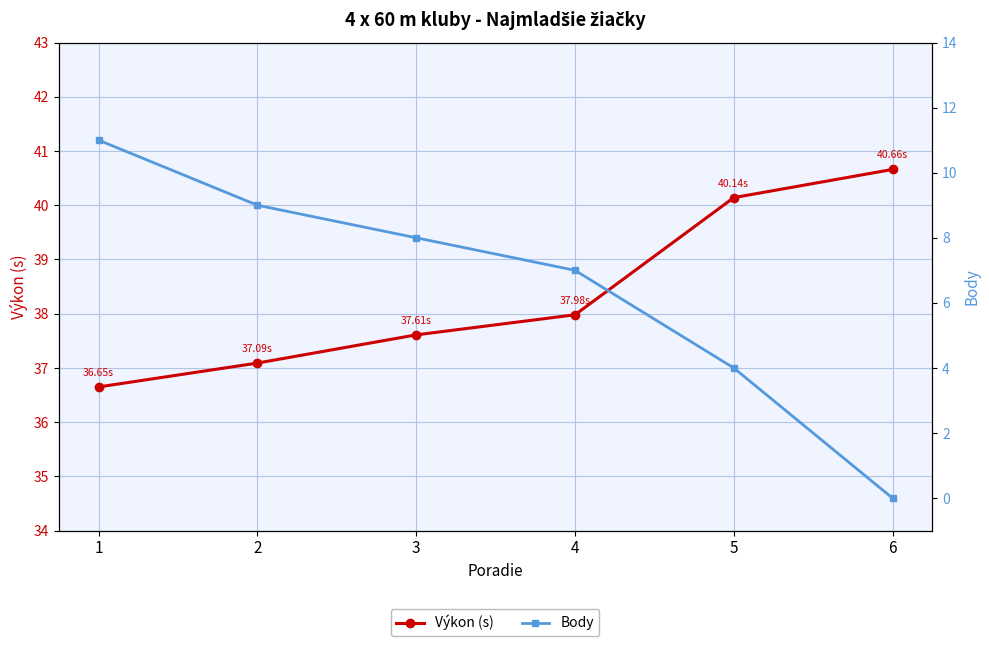

How many data points in Výkon (s) are above 37?

5